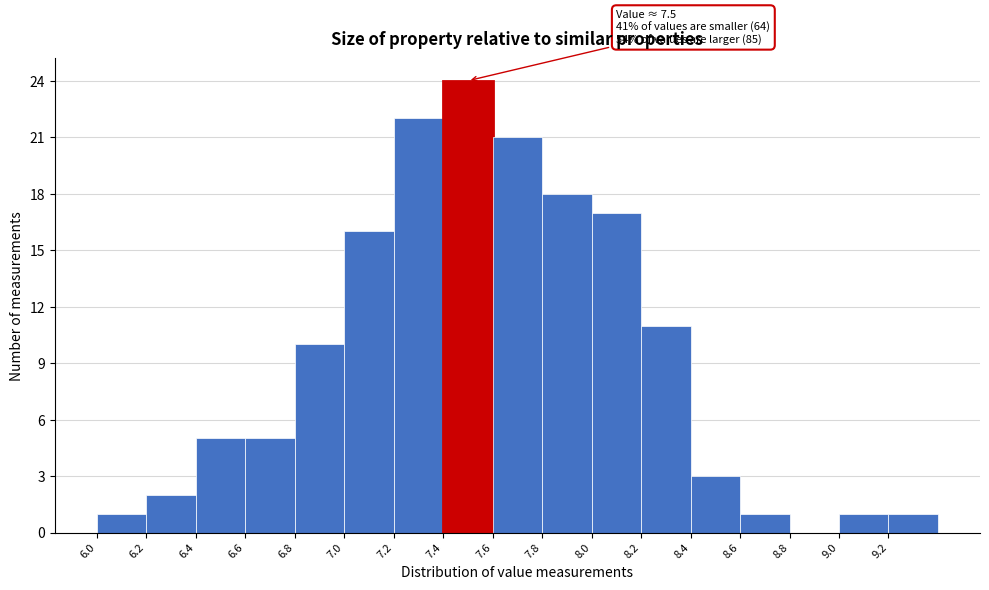

Which range on the x-axis has the tallest bar?

7.4 to 7.6